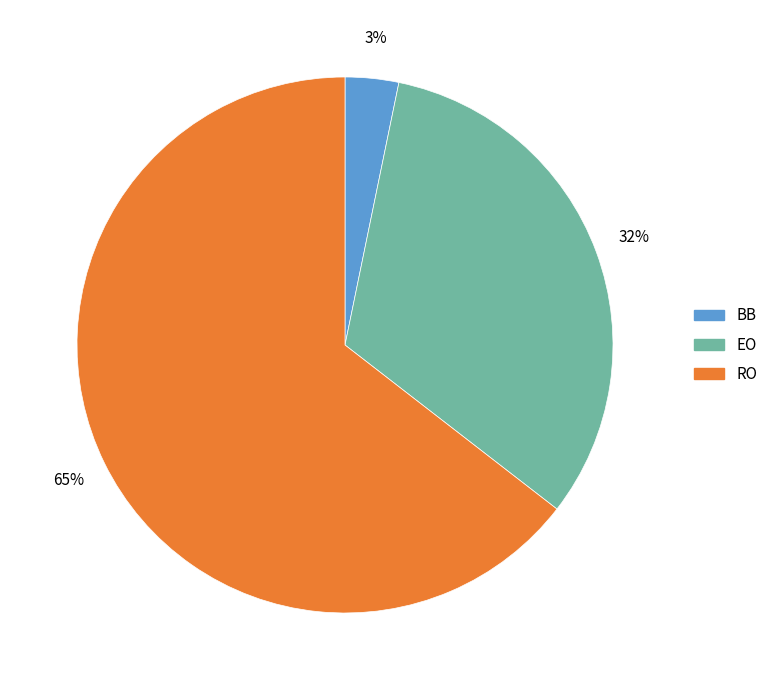

To the nearest percent, what percentage of the pie is RO?

65%